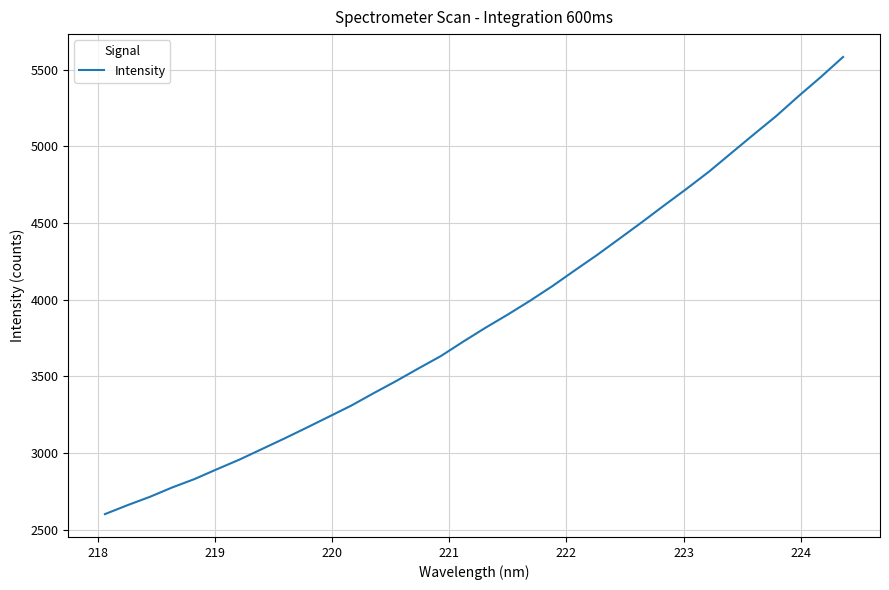

Reading right to left, list all the values displayed in this chart.

5583.0	5451.9	5326.8	5196.9	5077.7	4956.7	4835.3	4723.7	4615.7	4505.8	4398.7	4292.5	4191.6	4089.3	3993.6	3903.0	3816.9	3725.8	3631.7	3551.1	3468.6	3390.0	3309.0	3236.6	3164.4	3093.5	3025.0	2956.4	2894.1	2830.0	2775.0	2713.6	2659.2	2601.4